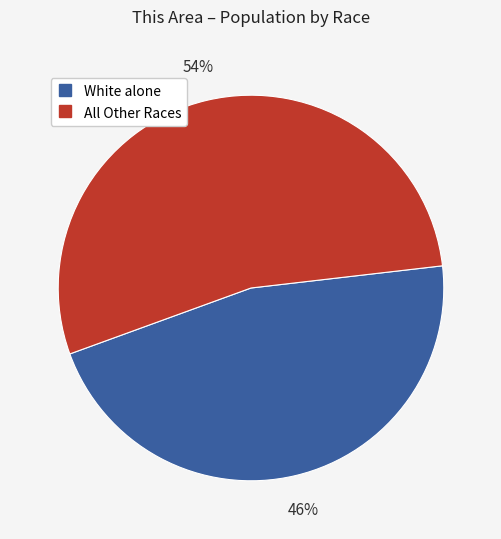

Is there a majority slice in this chart?

Yes